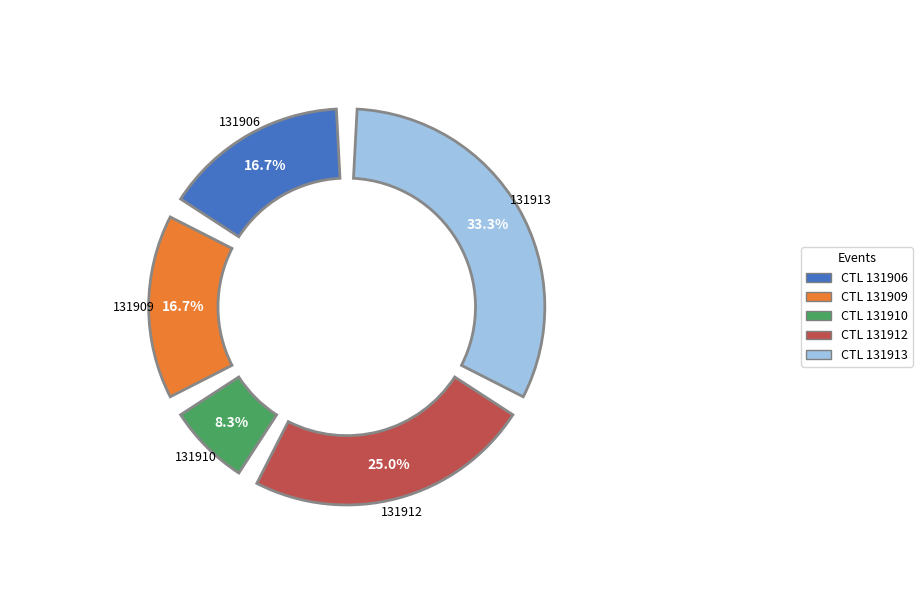

Is 131913 the majority of the pie?

No